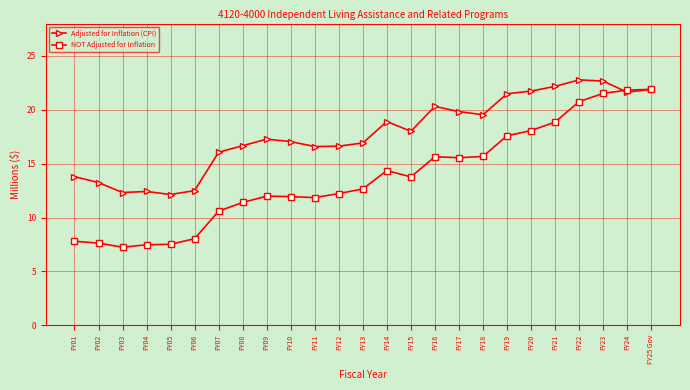

At FY11, list the series in order from smallest to largest.

NOT Adjusted for Inflation, Adjusted for Inflation (CPI)